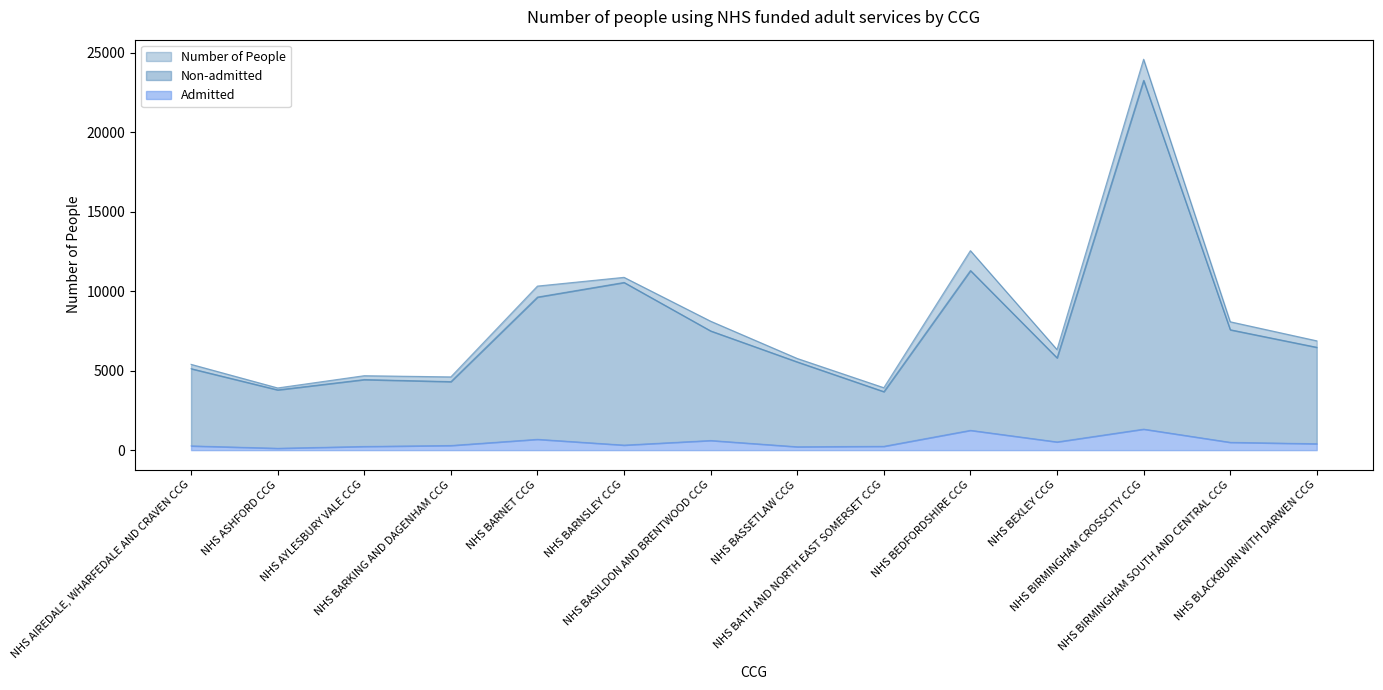

What are all the series names shown in the legend?

Number of People, Non-admitted, Admitted